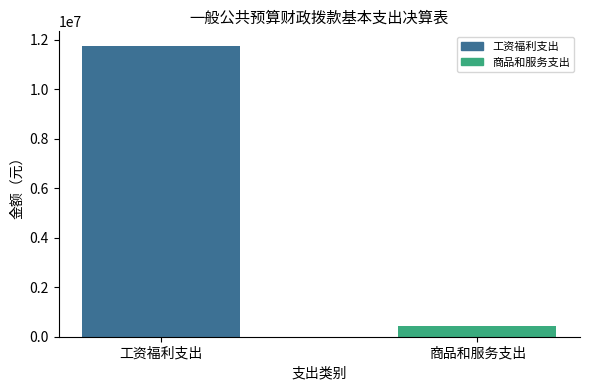

Does the chart contain stacked bars?

No